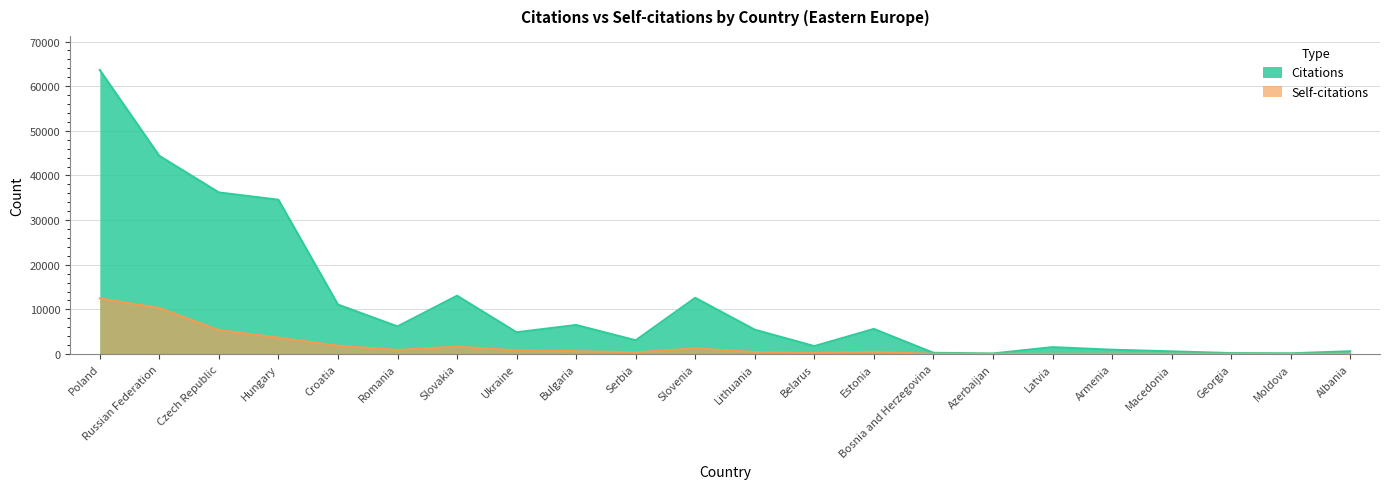

True or false: Self-citations and Citations cross at least once.

False